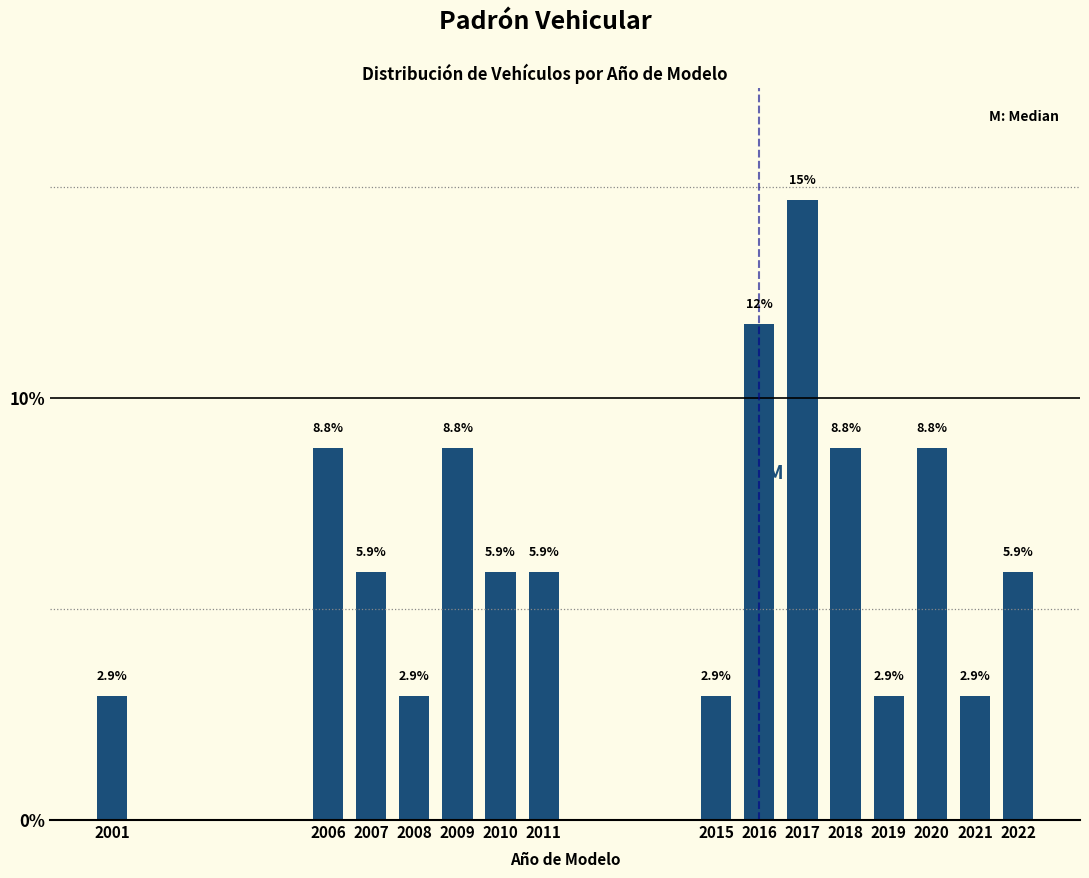

Reading left to right, list all the values displayed in this chart.

2001=2.9	2006=8.8	2007=5.9	2008=2.9	2009=8.8	2010=5.9	2011=5.9	2015=2.9	2016=11.8	2017=14.7	2018=8.8	2019=2.9	2020=8.8	2021=2.9	2022=5.9